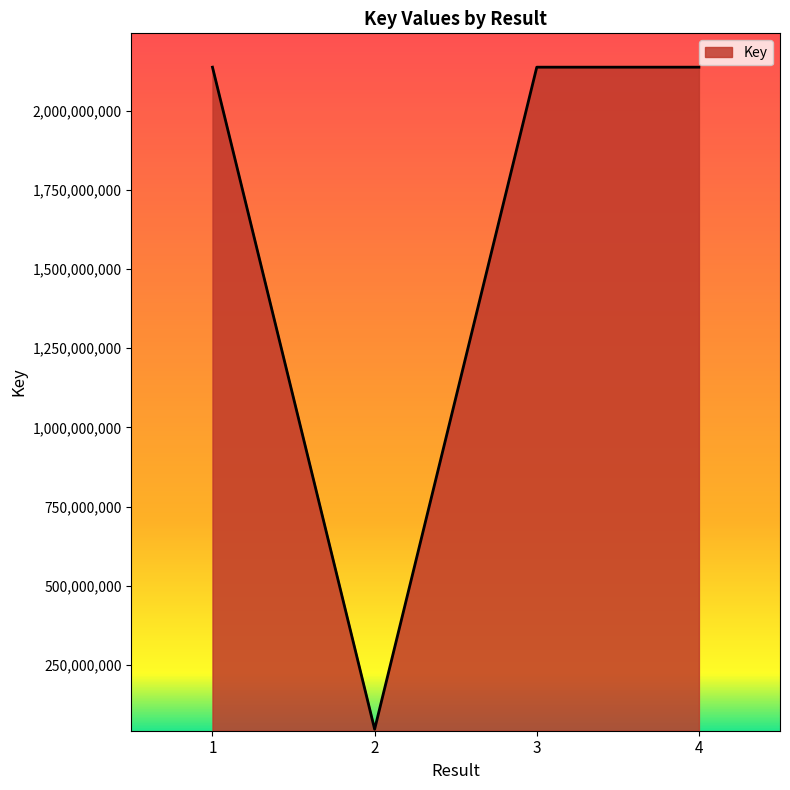

The value at 1 is 2137656821. True or false?

True